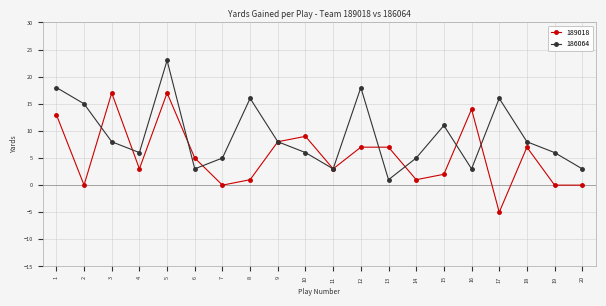

List the series in order of their overall mean, highest first.

186064, 189018